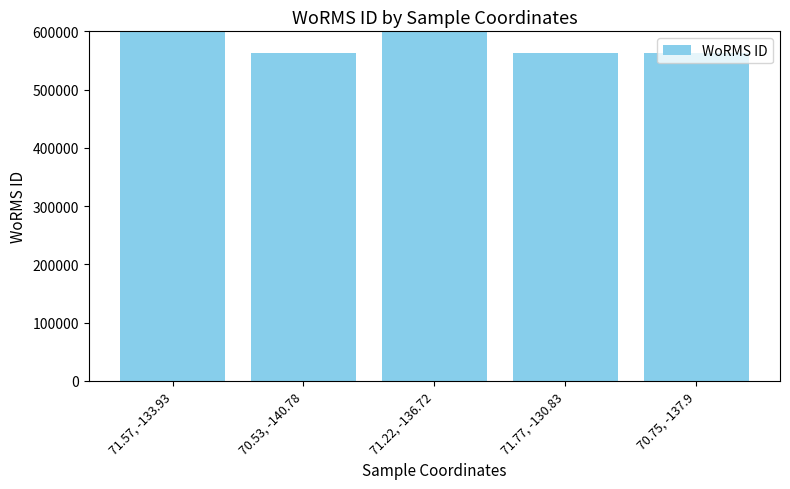

Is it true that the value at 71.57, -133.93 is 1125230?

True